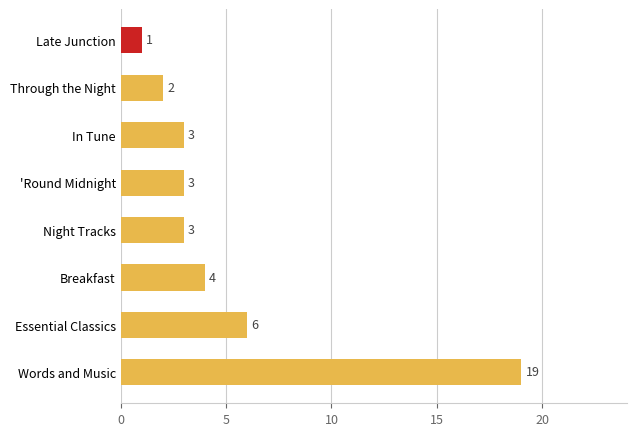

How many bars are there in total?

8